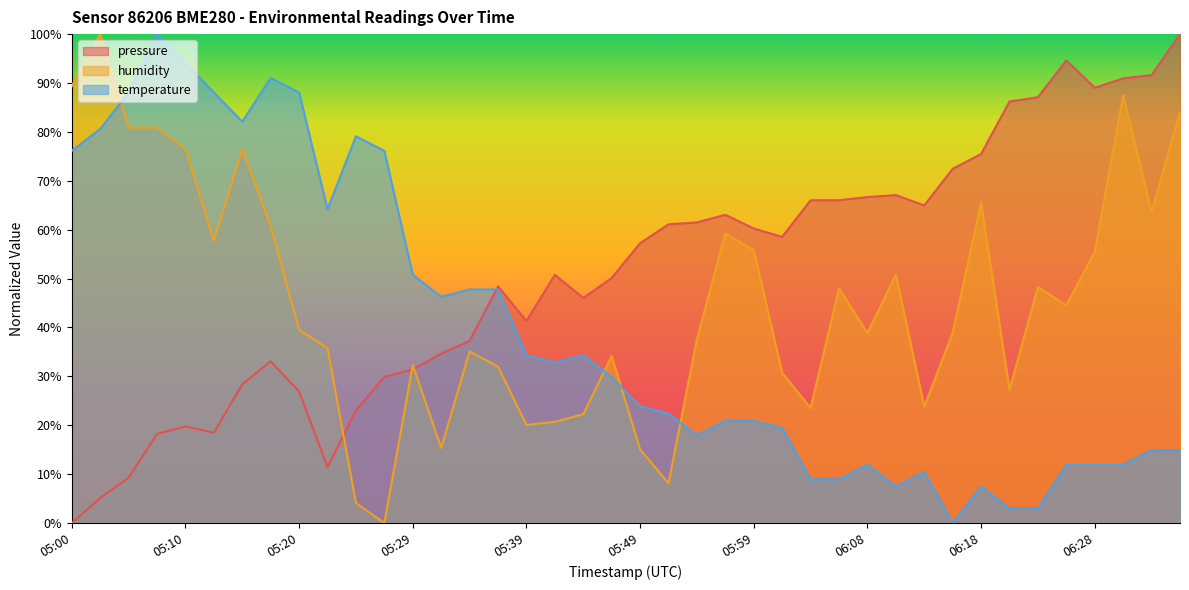

What are all the series names shown in the legend?

pressure, humidity, temperature